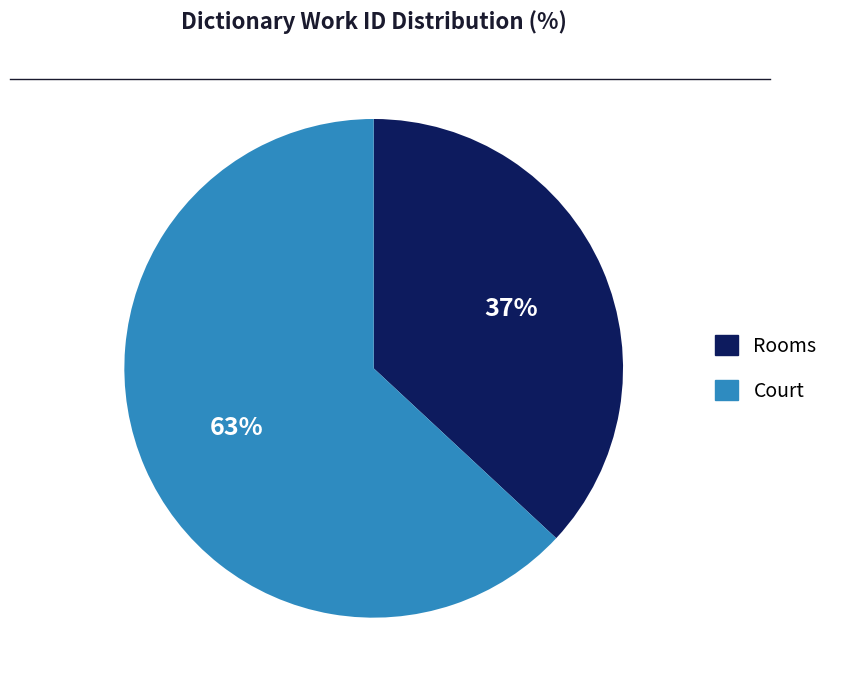

Which category has the smallest portion of the pie?

Rooms